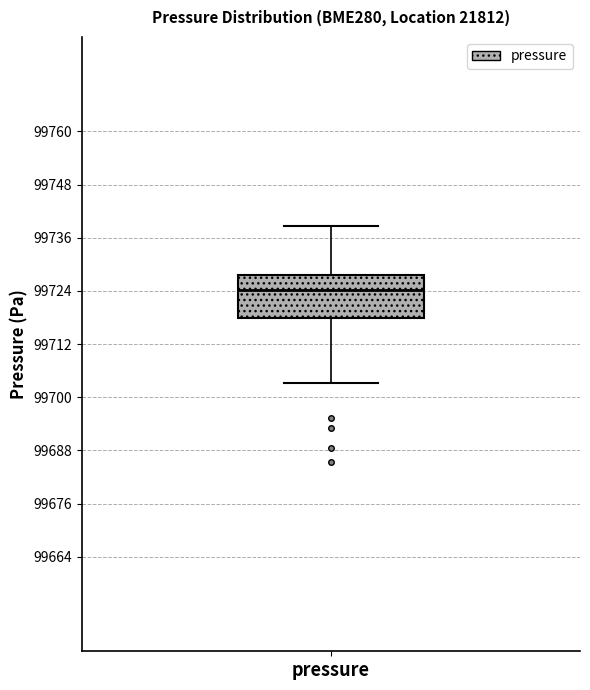

Where does the median line of the box for pressure sit on the y-axis? The values are not printed on the chart, so give them approximately, as read against the axis.

99724